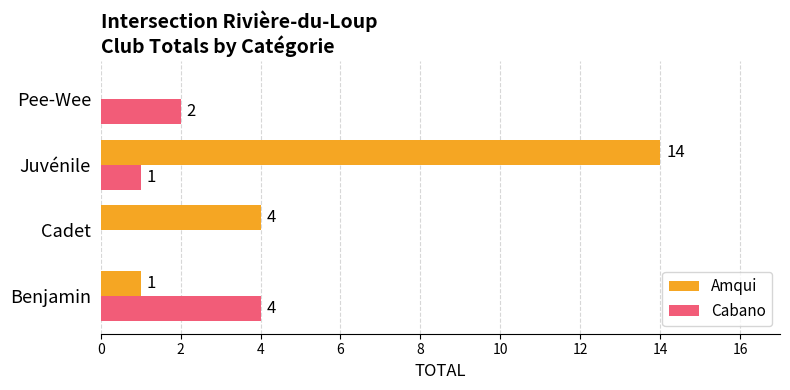

What is the total value across all series at Juvénile?

15